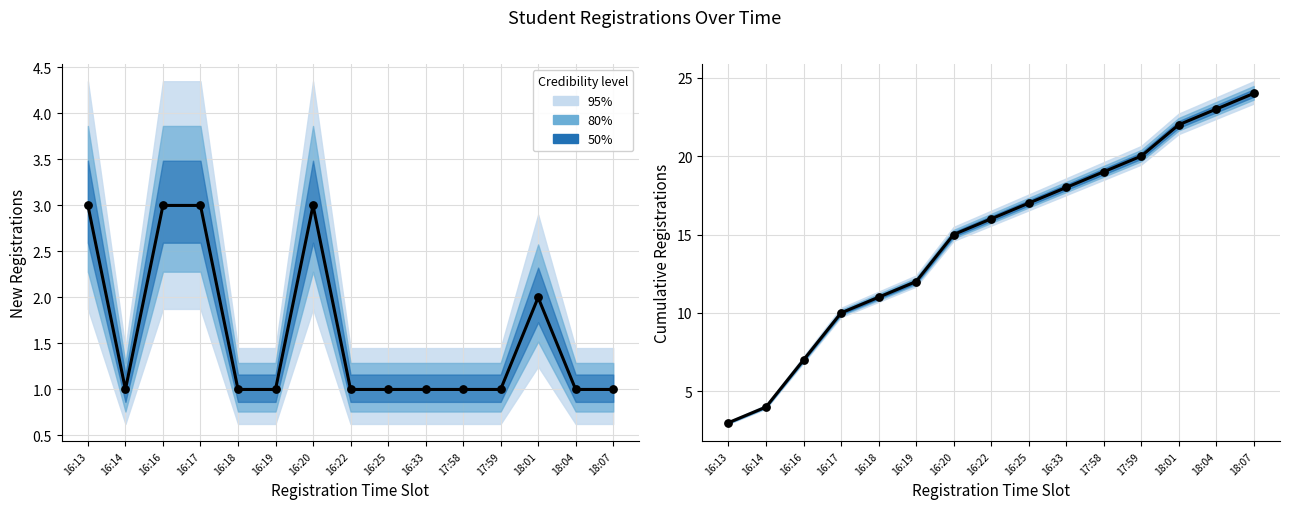

Which series contains the lowest Y value?

Median